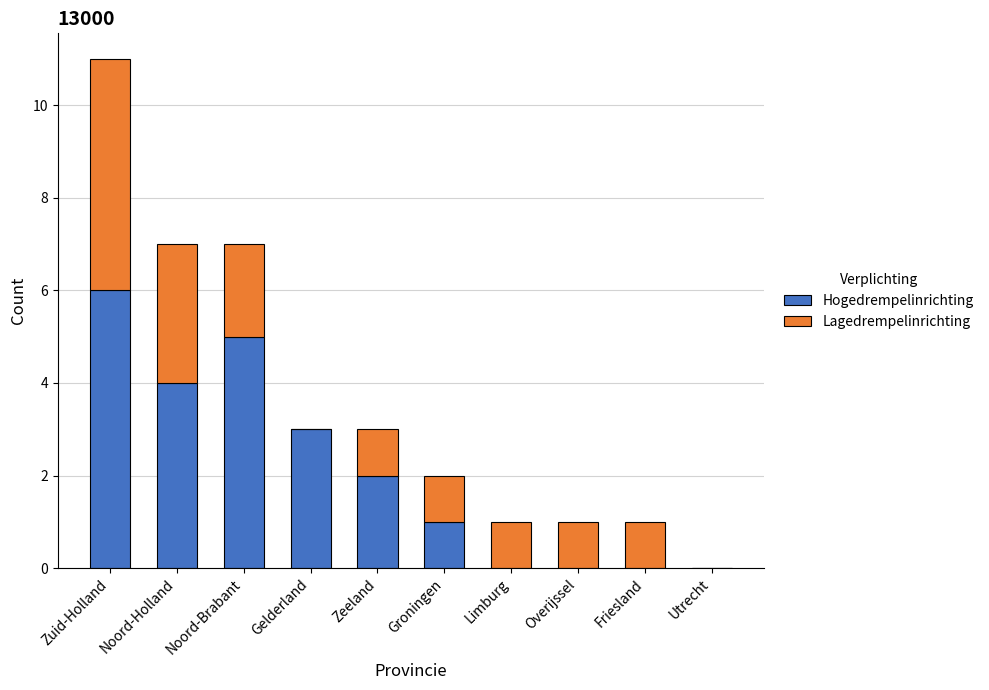

What is the sum of the Hogedrempelinrichting values at Gelderland and Zuid-Holland?

9